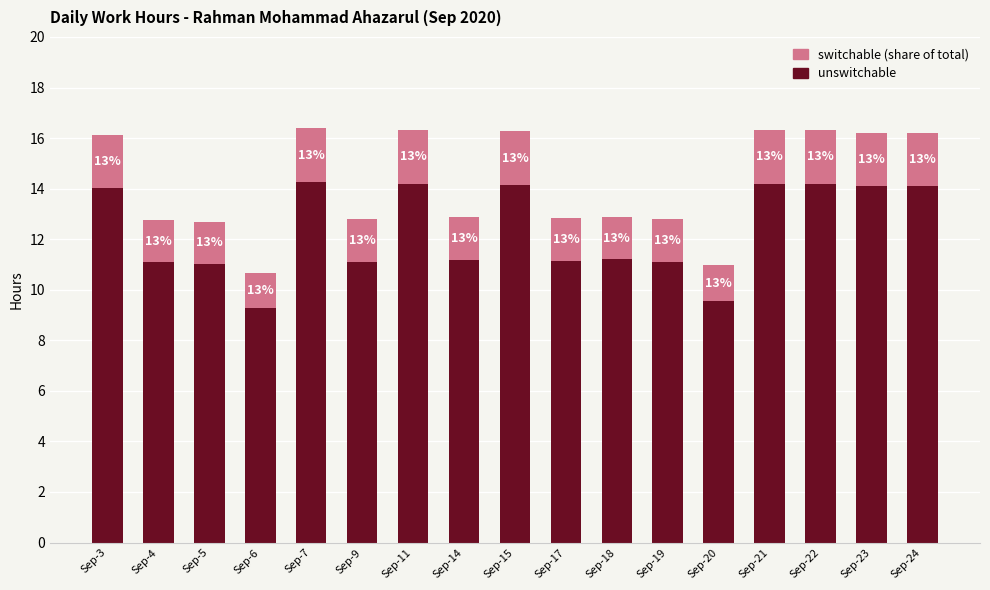

How many bars are there in total?

17